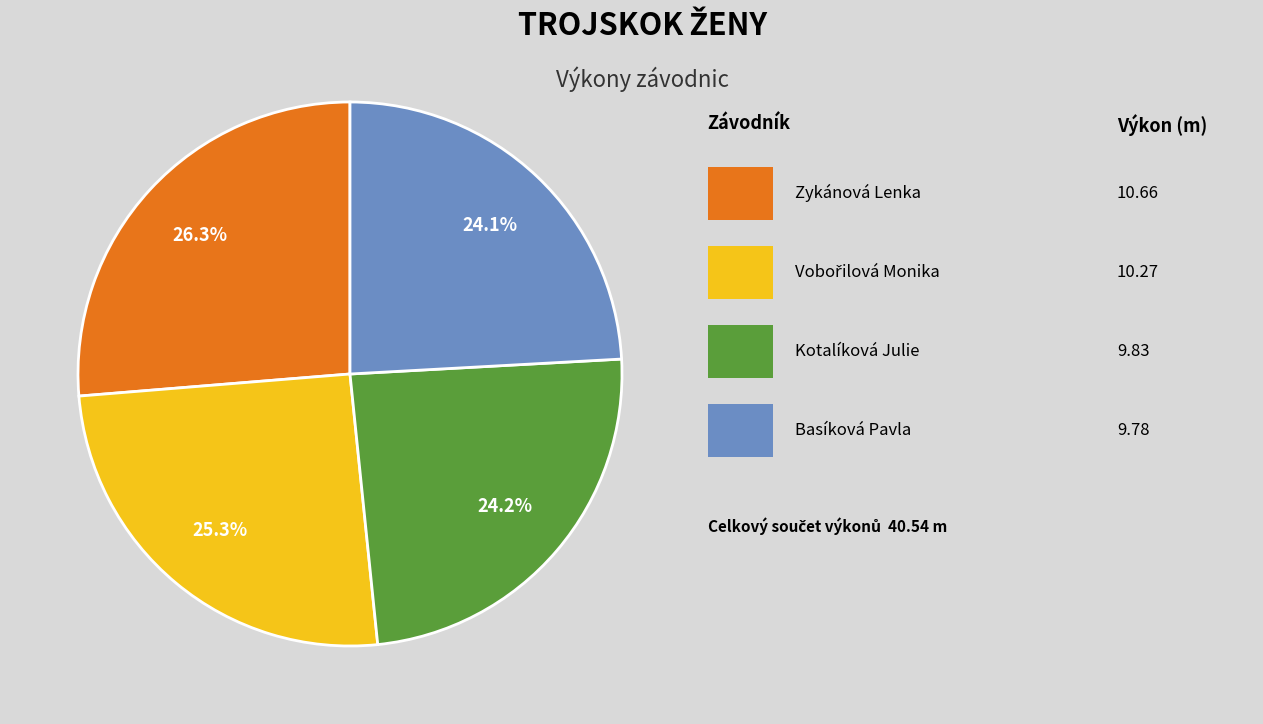

Is there a majority slice in this chart?

No